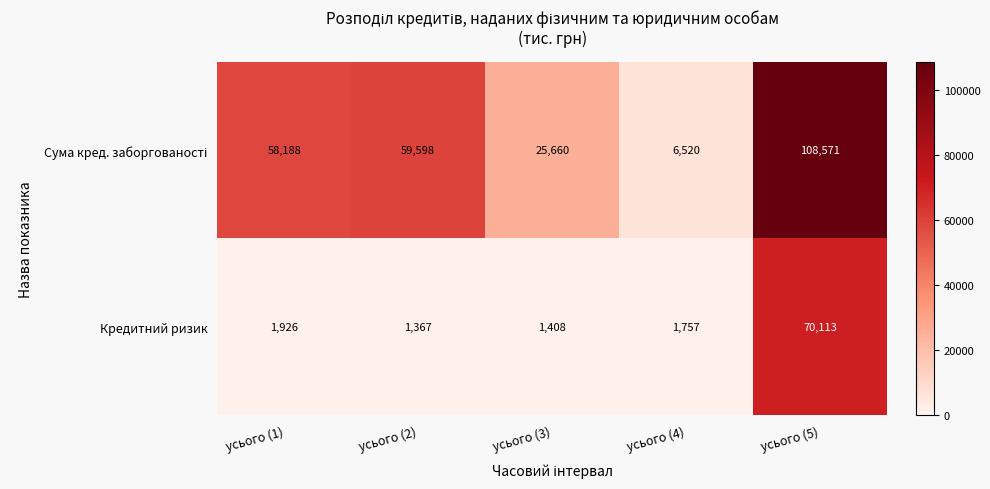

What is the minimum value shown in the chart?

1367